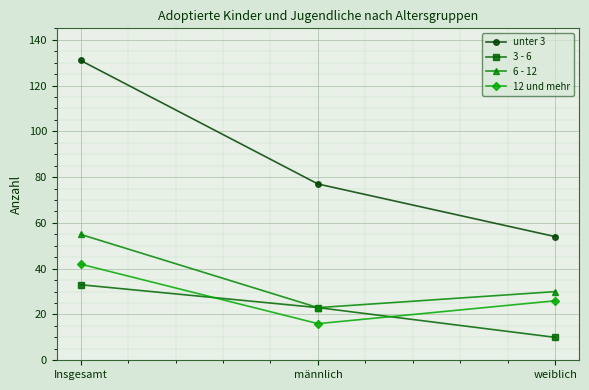

What is the minimum value for 12 und mehr?

16